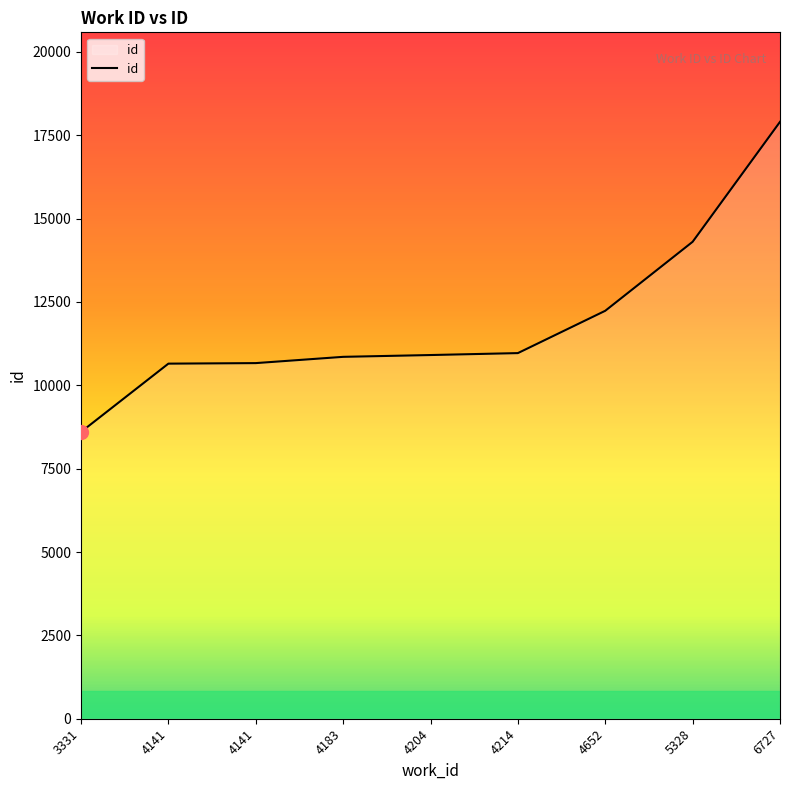

Does the chart display data point markers on the line(s)?

No